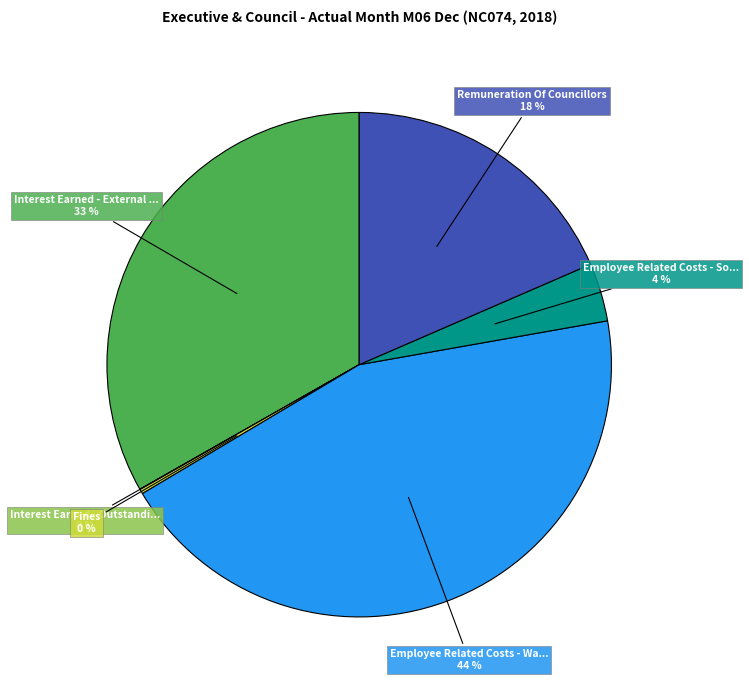

Is there any slice that represents more than half of the pie?

No